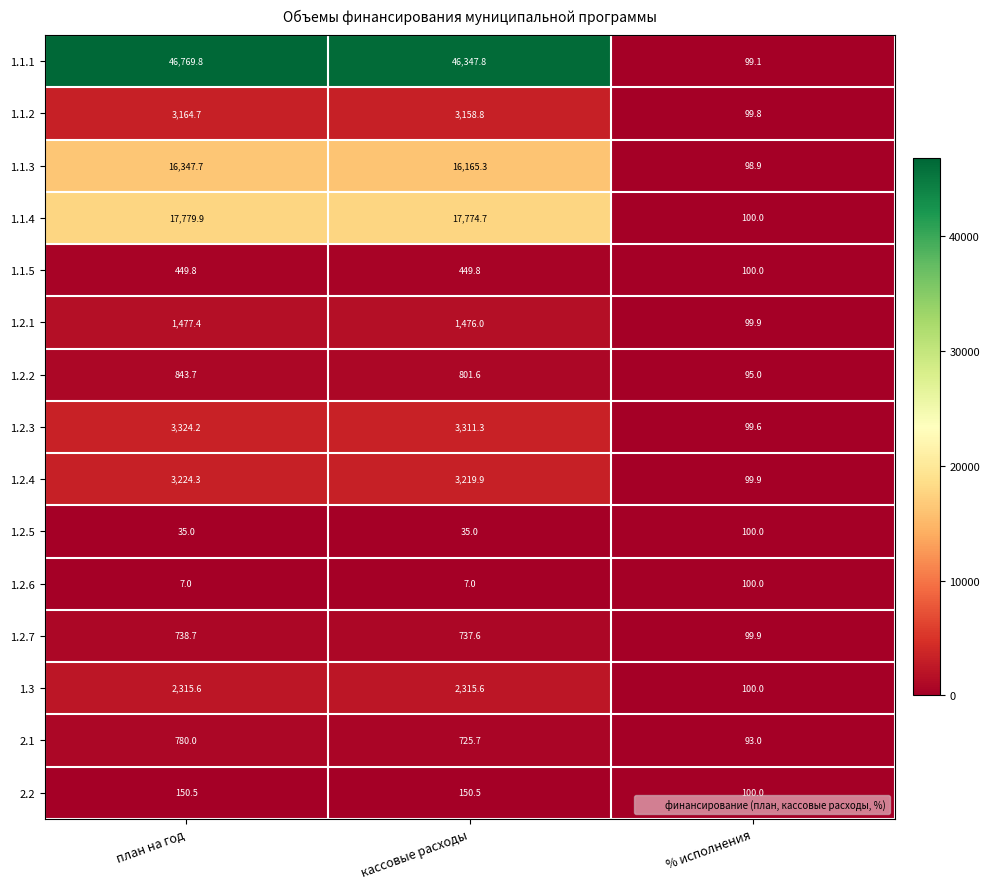

What is the difference between the highest and lowest values at % исполнения?

7.0